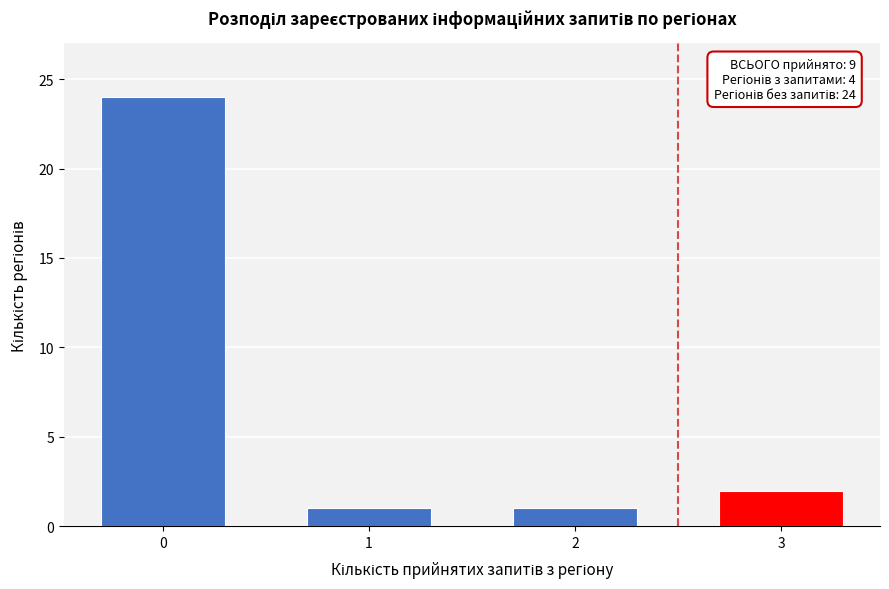

Reading right to left, extract all data points from this chart.

3=2	2=1	1=1	0=24